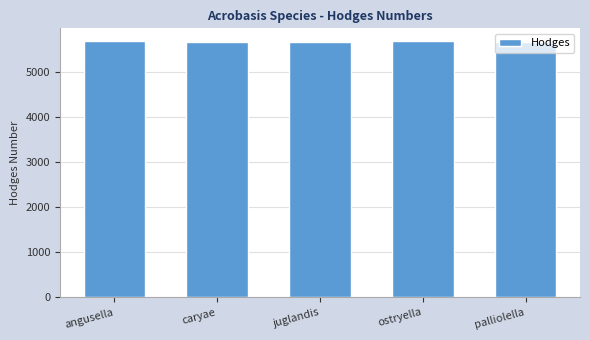

What is the greatest value displayed?

5680